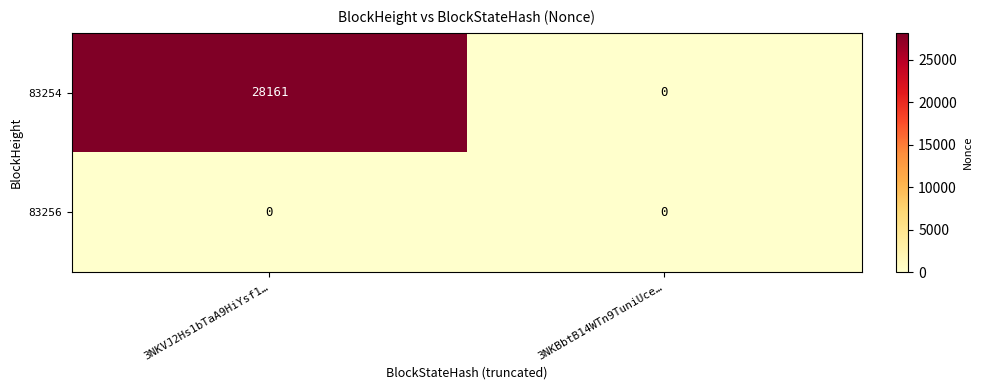

What is the maximum value shown in the chart?

28161